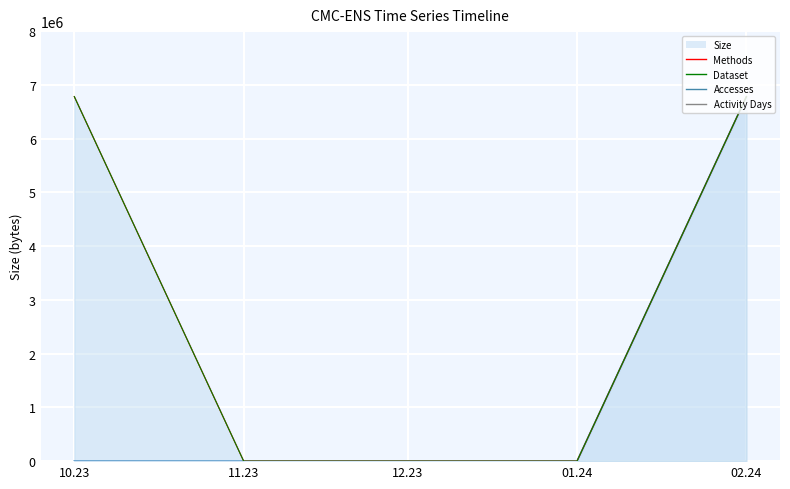

Which category has the highest value in the Methods series?

10.23